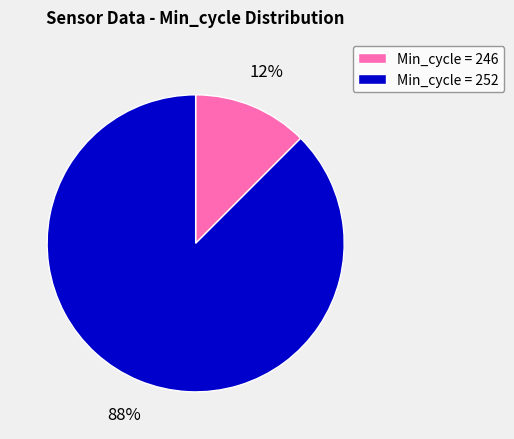

Is the sum of Min_cycle = 252 and Min_cycle = 246 greater than half?

Yes